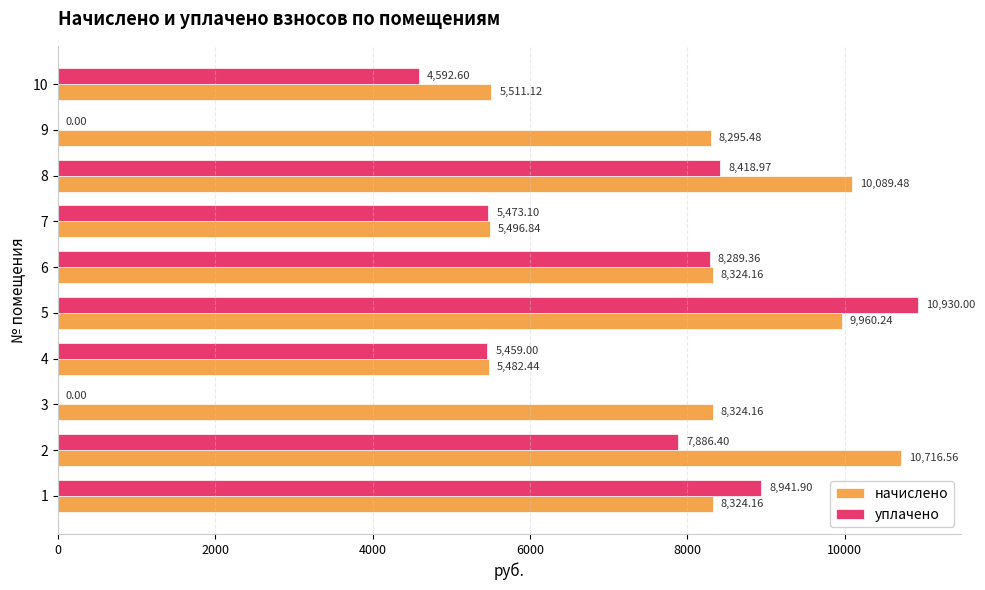

How many data points does each series have?

10